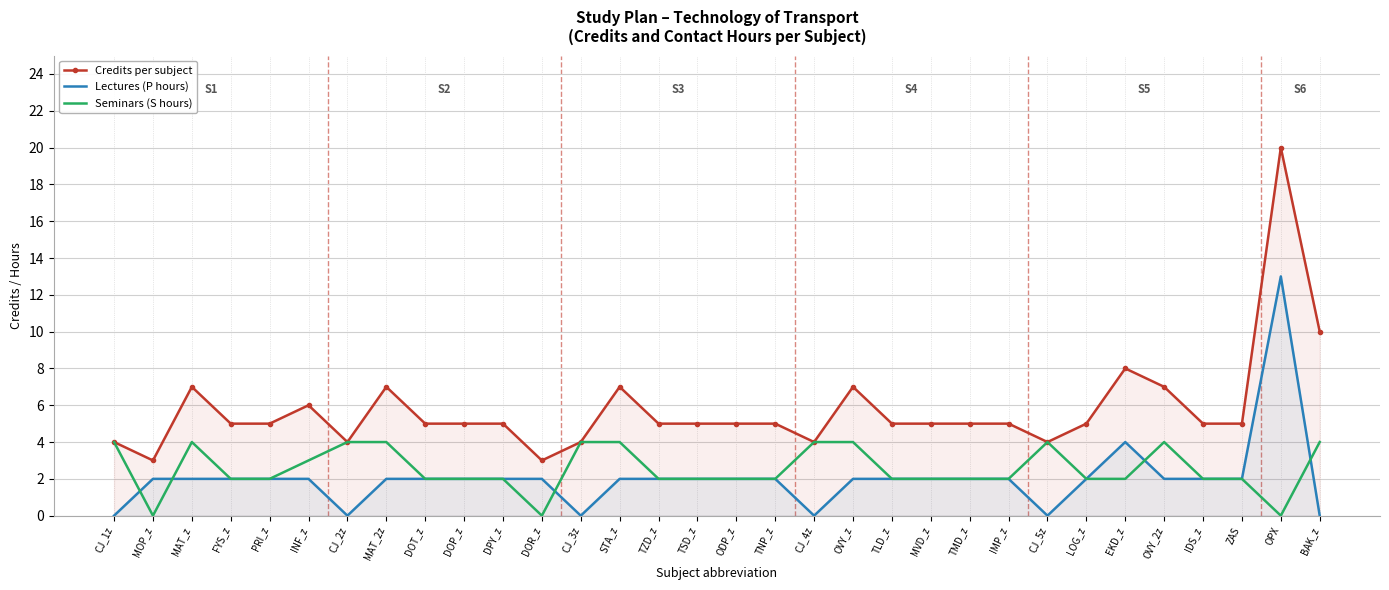

What is the sum of the Seminars (S hours) values at TNP_z and CJ_1z?

6